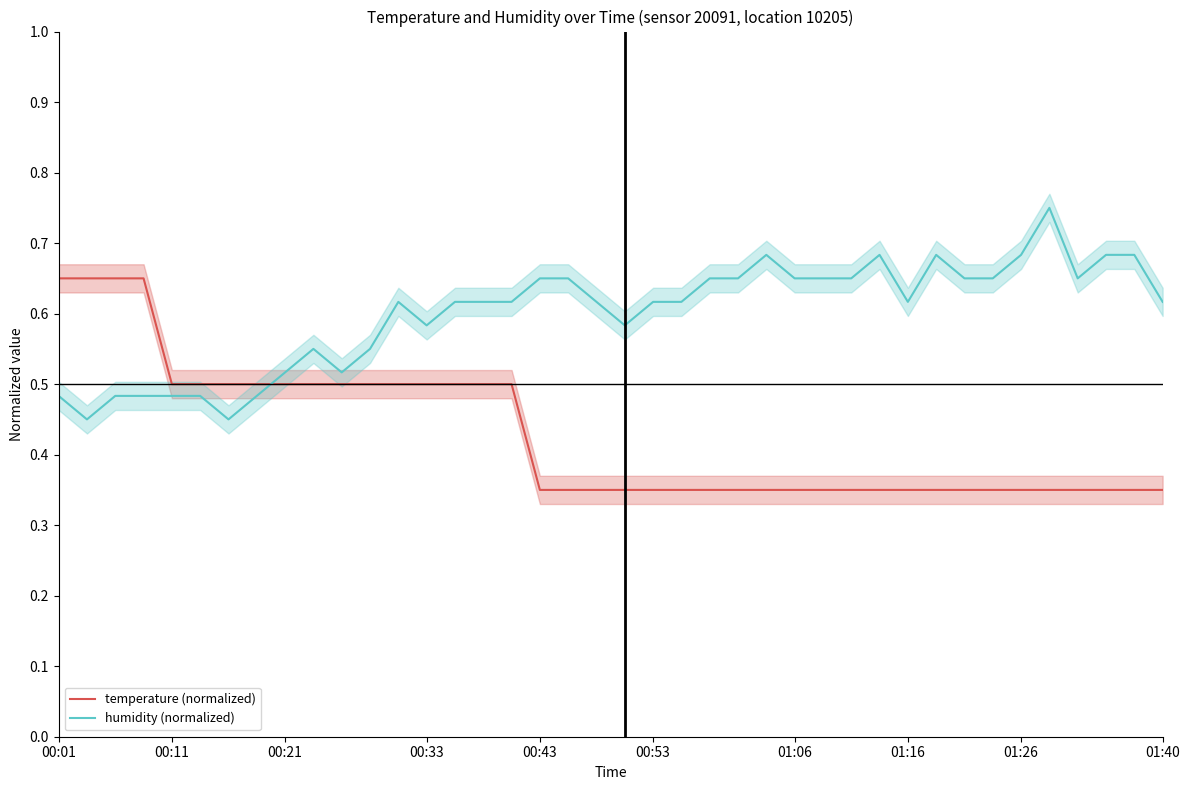

How many interior local valleys does the humidity (normalized) series have?

7